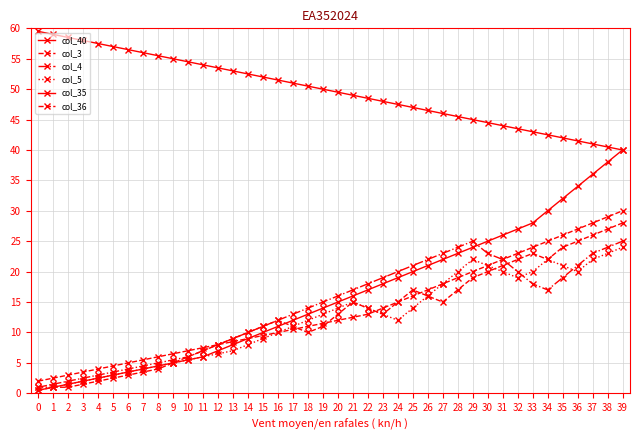

Reading left to right, extract all data points from this chart.

col_40: 59.5	59.0	58.5	58.0	57.5	57.0	56.5	56.0	55.5	55.0	54.5	54.0	53.5	53.0	52.5	52.0	51.5	51.0	50.5	50.0	49.5	49.0	48.5	48.0	47.5	47.0	46.5	46.0	45.5	45.0	44.5	44.0	43.5	43.0	42.5	42.0	41.5	41.0	40.5	40.0
col_3: 2.0	2.5	3.0	3.5	4.0	4.5	5.0	5.5	6.0	6.5	7.0	7.5	8.0	8.5	9.0	9.5	10.0	10.5	11.0	11.5	12.0	12.5	13.0	14.0	15.0	16.0	17.0	18.0	19.0	20.0	21.0	22.0	23.0	24.0	25.0	26.0	27.0	28.0	29.0	30.0
col_4: 1.0	1.5	2.0	2.5	3.0	3.5	4.0	4.5	5.0	5.5	6.0	7.0	8.0	9.0	10.0	11.0	12.0	13.0	14.0	15.0	16.0	17.0	18.0	19.0	20.0	21.0	22.0	23.0	24.0	25.0	23.0	22.0	20.0	18.0	17.0	19.0	21.0	23.0	24.0	25.0
col_5: 1.0	1.0	1.5	2.0	2.5	3.0	3.5	4.0	4.5	5.0	5.5	6.0	6.5	7.0	8.0	9.0	10.0	11.0	12.0	13.0	14.0	15.0	14.0	13.0	12.0	14.0	16.0	18.0	20.0	22.0	21.0	20.0	19.0	20.0	22.0	21.0	20.0	22.0	23.0	24.0
col_35: 0.5	1.0	1.5	2.0	2.5	3.0	3.5	4.0	4.5	5.0	5.5	6.0	7.0	8.0	9.0	10.0	11.0	12.0	13.0	14.0	15.0	16.0	17.0	18.0	19.0	20.0	21.0	22.0	23.0	24.0	25.0	26.0	27.0	28.0	30.0	32.0	34.0	36.0	38.0	40.0
col_36: 0.5	1.0	1.0	1.5	2.0	2.5	3.0	3.5	4.0	5.0	6.0	7.0	8.0	9.0	10.0	11.0	12.0	11.0	10.0	11.0	13.0	15.0	14.0	13.0	15.0	17.0	16.0	15.0	17.0	19.0	20.0	21.0	22.0	23.0	22.0	24.0	25.0	26.0	27.0	28.0